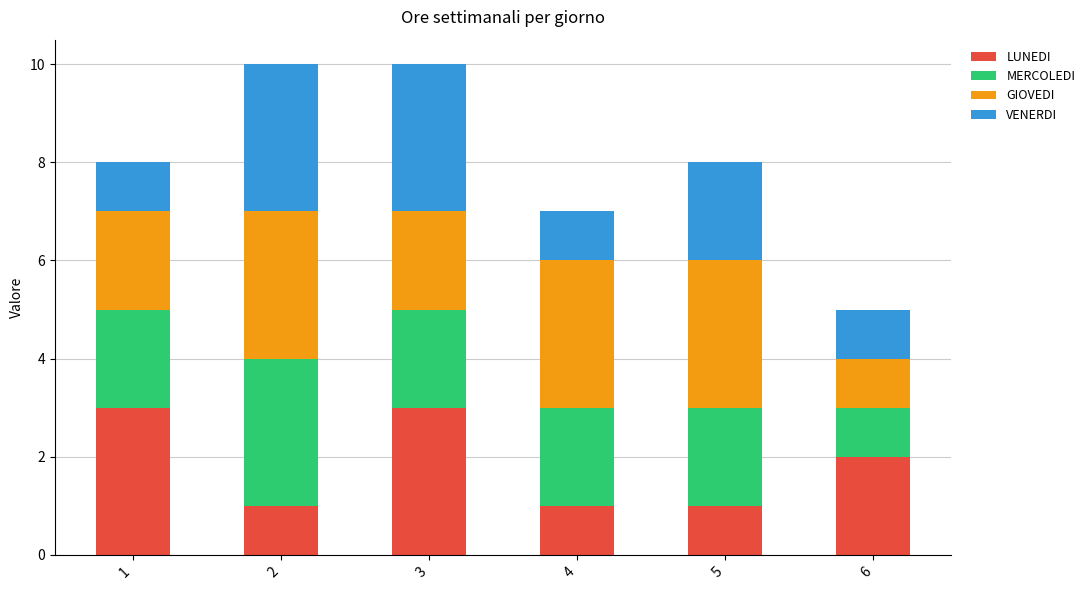

Count the number of data series in this chart.

4